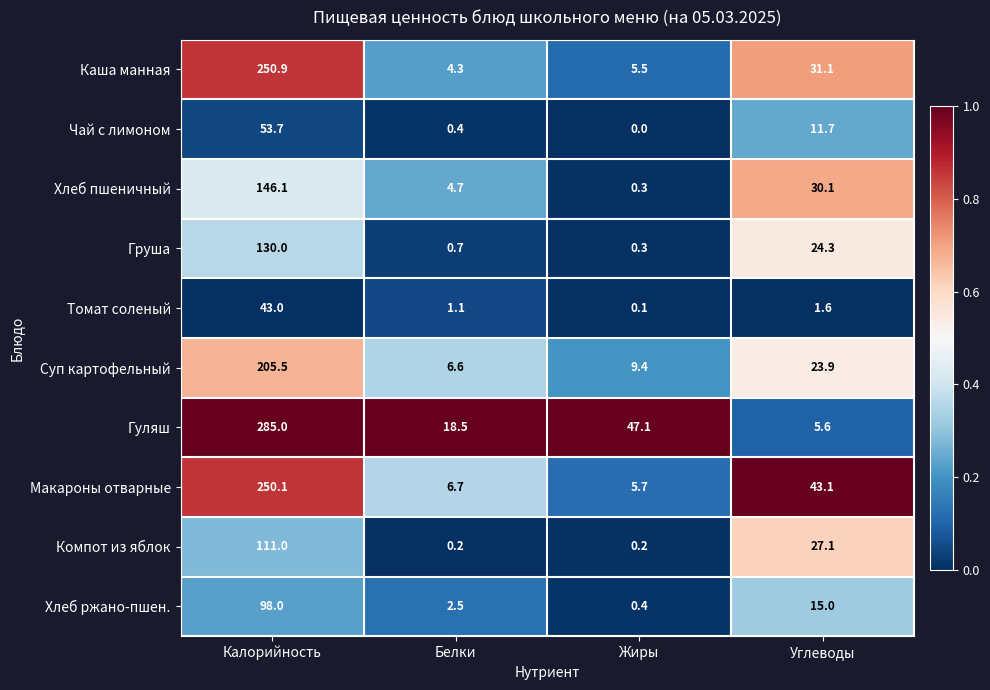

At how many categories does at least one series exceed 0?

4